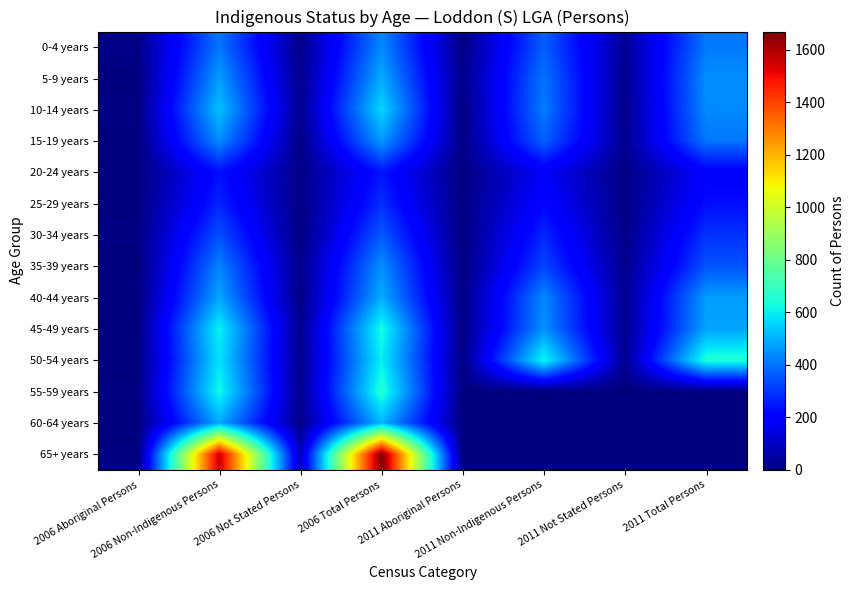

Reading left to right, what are all the values shown in this chart?

0-4 years: 2006 Aboriginal Persons=17	2006 Non-Indigenous Persons=406	2006 Not Stated Persons=16	2006 Total Persons=437	2011 Aboriginal Persons=8	2011 Non-Indigenous Persons=368	2011 Not Stated Persons=35	2011 Total Persons=408
5-9 years: 2006 Aboriginal Persons=3	2006 Non-Indigenous Persons=468	2006 Not Stated Persons=21	2006 Total Persons=493	2011 Aboriginal Persons=17	2011 Non-Indigenous Persons=402	2011 Not Stated Persons=23	2011 Total Persons=443
10-14 years: 2006 Aboriginal Persons=10	2006 Non-Indigenous Persons=527	2006 Not Stated Persons=27	2006 Total Persons=562	2011 Aboriginal Persons=5	2011 Non-Indigenous Persons=414	2011 Not Stated Persons=18	2011 Total Persons=436
15-19 years: 2006 Aboriginal Persons=4	2006 Non-Indigenous Persons=442	2006 Not Stated Persons=11	2006 Total Persons=462	2011 Aboriginal Persons=12	2011 Non-Indigenous Persons=371	2011 Not Stated Persons=25	2011 Total Persons=404
20-24 years: 2006 Aboriginal Persons=0	2006 Non-Indigenous Persons=233	2006 Not Stated Persons=11	2006 Total Persons=242	2011 Aboriginal Persons=3	2011 Non-Indigenous Persons=182	2011 Not Stated Persons=10	2011 Total Persons=195
25-29 years: 2006 Aboriginal Persons=3	2006 Non-Indigenous Persons=270	2006 Not Stated Persons=7	2006 Total Persons=284	2011 Aboriginal Persons=3	2011 Non-Indigenous Persons=217	2011 Not Stated Persons=6	2011 Total Persons=230
30-34 years: 2006 Aboriginal Persons=10	2006 Non-Indigenous Persons=341	2006 Not Stated Persons=5	2006 Total Persons=359	2011 Aboriginal Persons=3	2011 Non-Indigenous Persons=271	2011 Not Stated Persons=15	2011 Total Persons=290
35-39 years: 2006 Aboriginal Persons=0	2006 Non-Indigenous Persons=426	2006 Not Stated Persons=18	2006 Total Persons=446	2011 Aboriginal Persons=7	2011 Non-Indigenous Persons=325	2011 Not Stated Persons=22	2011 Total Persons=348
40-44 years: 2006 Aboriginal Persons=3	2006 Non-Indigenous Persons=484	2006 Not Stated Persons=10	2006 Total Persons=496	2011 Aboriginal Persons=10	2011 Non-Indigenous Persons=434	2011 Not Stated Persons=28	2011 Total Persons=467
45-49 years: 2006 Aboriginal Persons=5	2006 Non-Indigenous Persons=606	2006 Not Stated Persons=22	2006 Total Persons=633	2011 Aboriginal Persons=7	2011 Non-Indigenous Persons=451	2011 Not Stated Persons=26	2011 Total Persons=479
50-54 years: 2006 Aboriginal Persons=3	2006 Non-Indigenous Persons=581	2006 Not Stated Persons=20	2006 Total Persons=603	2011 Aboriginal Persons=9	2011 Non-Indigenous Persons=622	2011 Not Stated Persons=26	2011 Total Persons=652
55-59 years: 2006 Aboriginal Persons=8	2006 Non-Indigenous Persons=626	2006 Not Stated Persons=20	2006 Total Persons=658	2011 Aboriginal Persons=0	2011 Non-Indigenous Persons=0	2011 Not Stated Persons=0	2011 Total Persons=0
60-64 years: 2006 Aboriginal Persons=3	2006 Non-Indigenous Persons=486	2006 Not Stated Persons=15	2006 Total Persons=509	2011 Aboriginal Persons=0	2011 Non-Indigenous Persons=0	2011 Not Stated Persons=0	2011 Total Persons=0
65+ years: 2006 Aboriginal Persons=8	2006 Non-Indigenous Persons=1565	2006 Not Stated Persons=94	2006 Total Persons=1670	2011 Aboriginal Persons=0	2011 Non-Indigenous Persons=0	2011 Not Stated Persons=0	2011 Total Persons=0